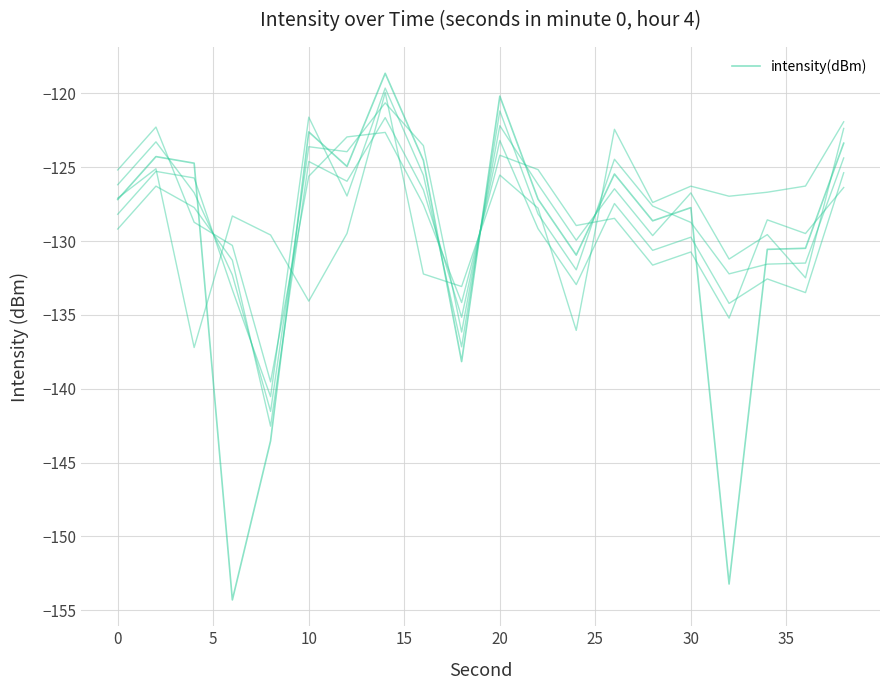

What is the sum of all values?

-2600.7